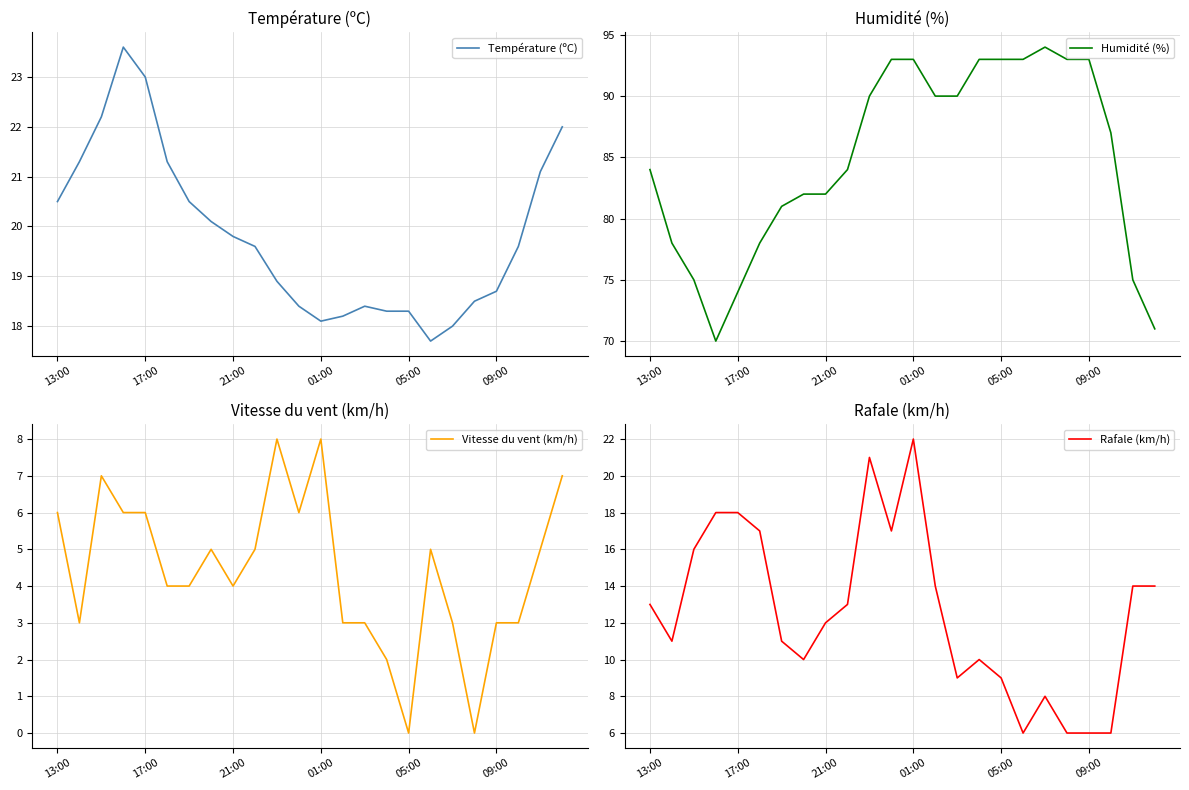

At how many categories does at least one series exceed 38?

24